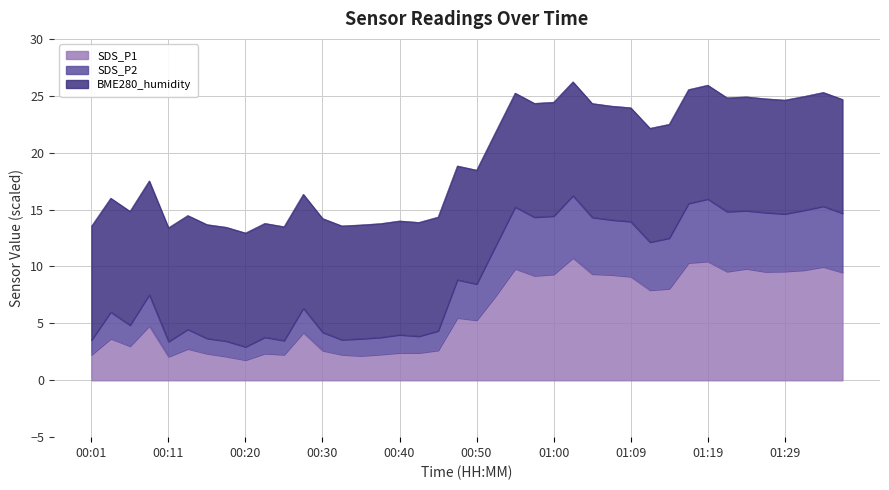

True or false: SDS_P1 has a value of 2.2 at 00:01.

True